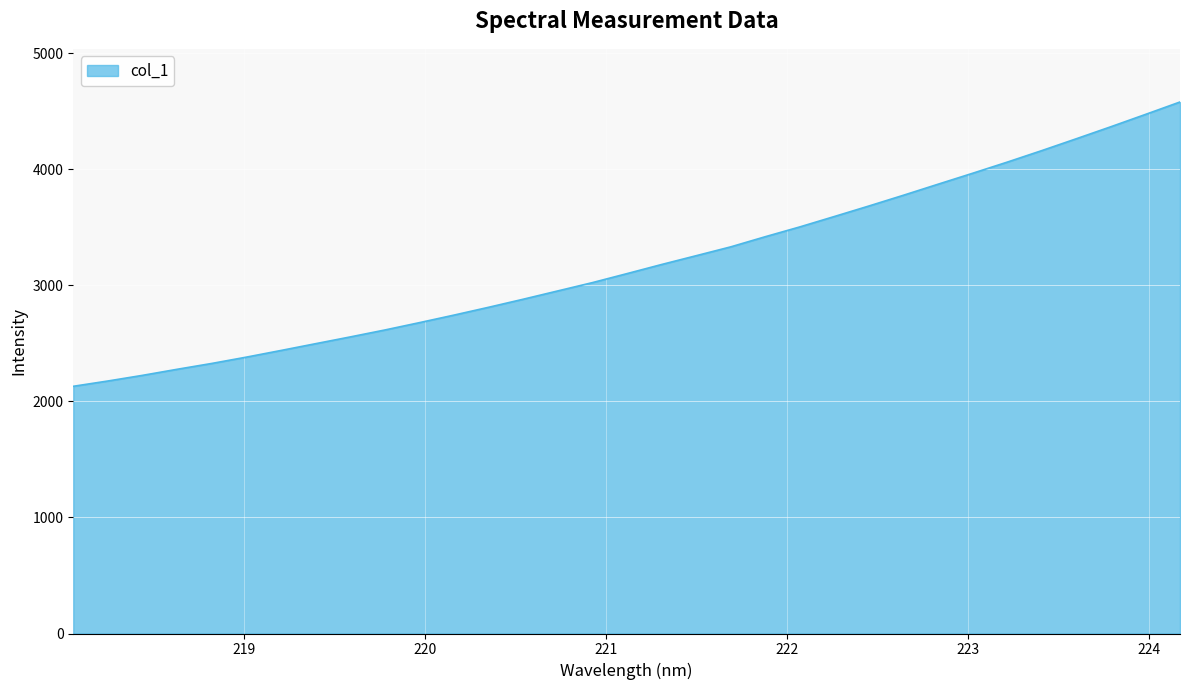

What is the maximum value shown in the chart?

4579.4